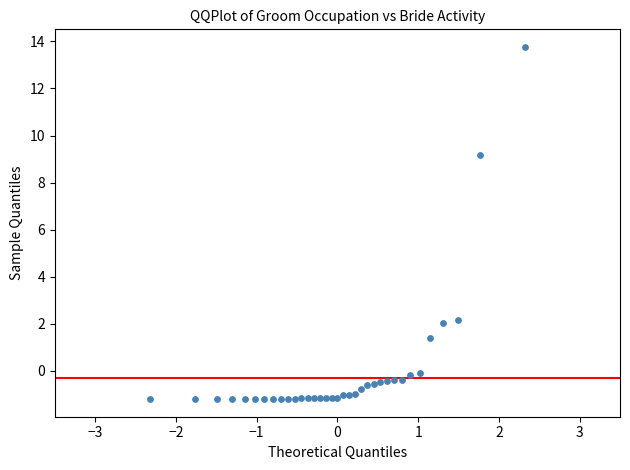

What is the range of X values (max minus min)?

4.7